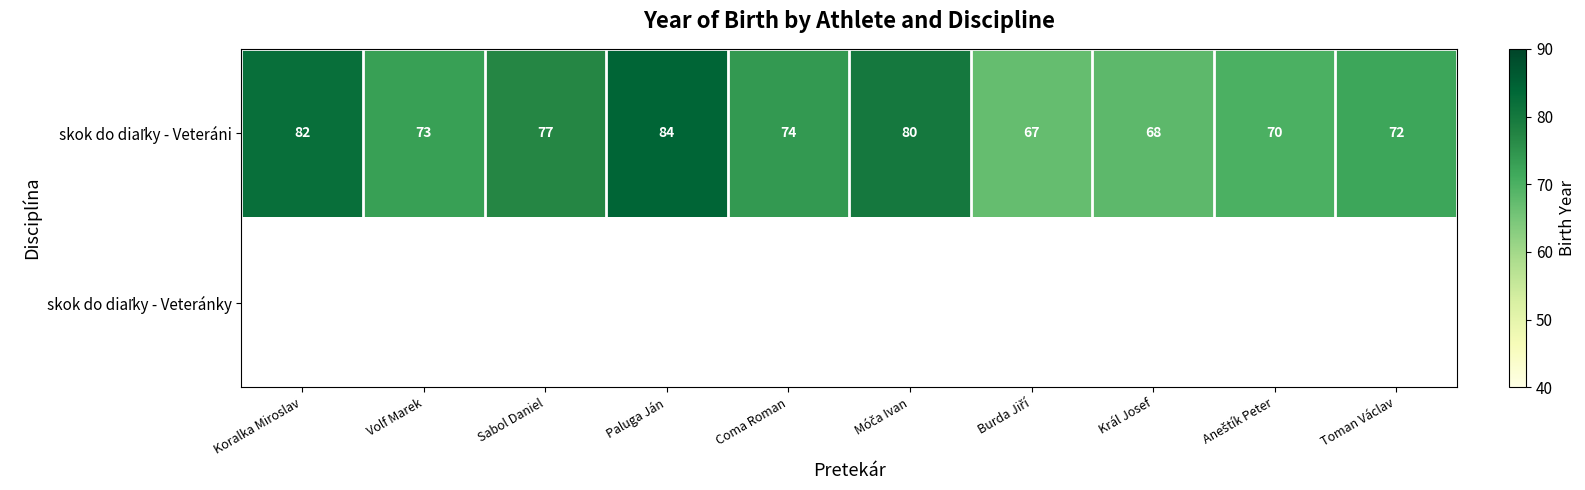

Which series has the largest range (max minus min)?

skok do diaľky - Veteráni